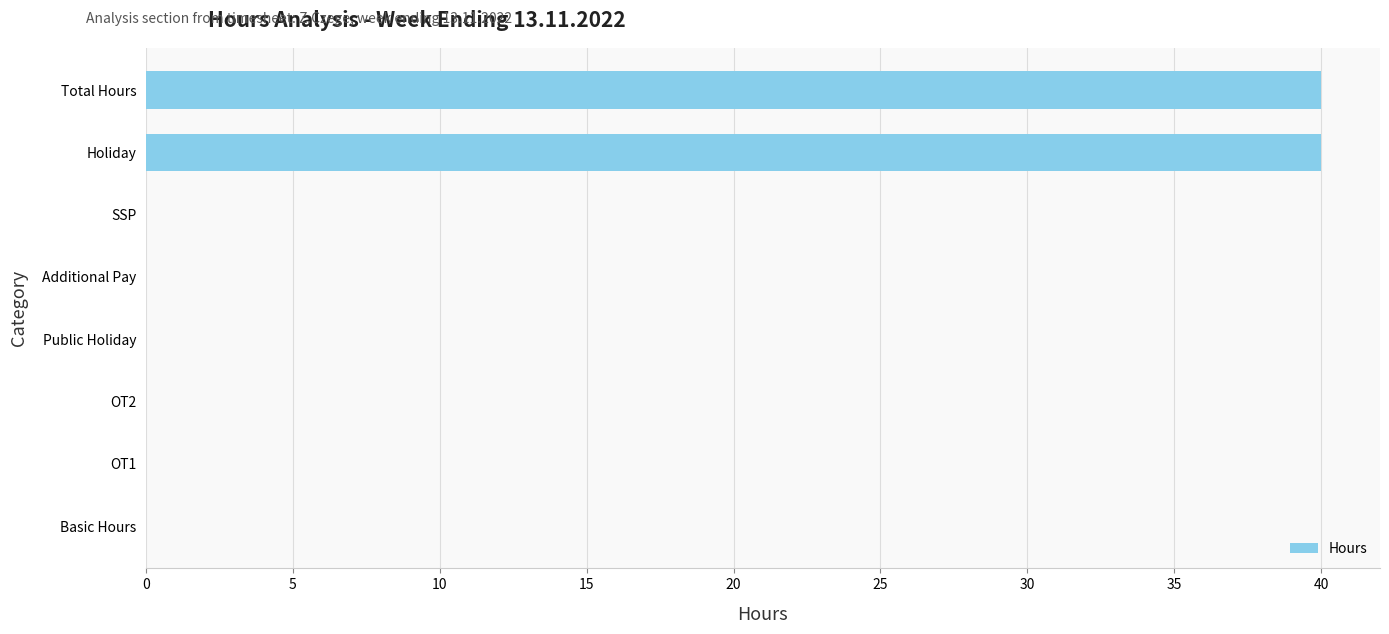

Reading bottom to top, transcribe all the data shown in this chart.

Basic Hours=0	OT1=0	OT2=0	Public Holiday=0	Additional Pay=0	SSP=0	Holiday=40	Total Hours=40